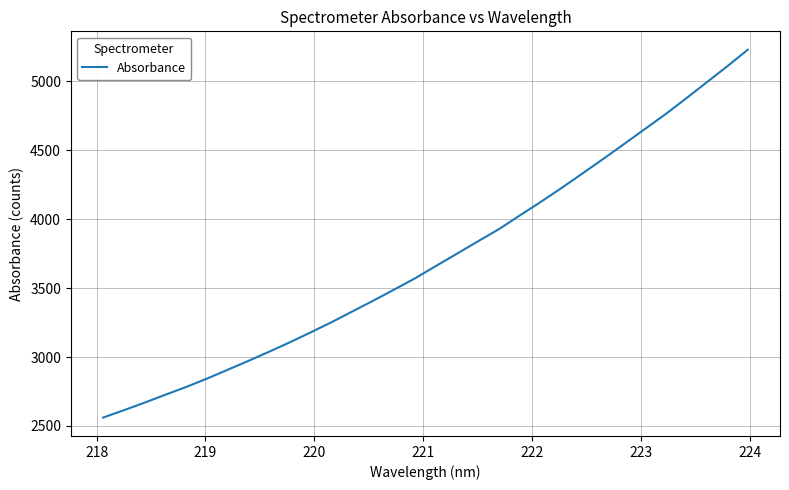

What is the maximum value shown in the chart?

5229.6